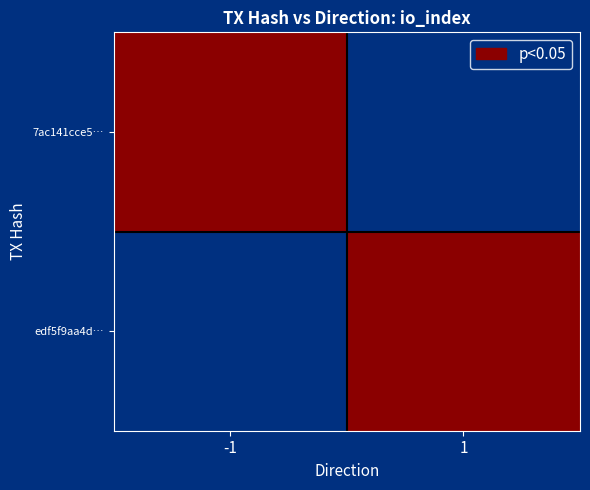

Which has a higher value, 1 or -1?

-1